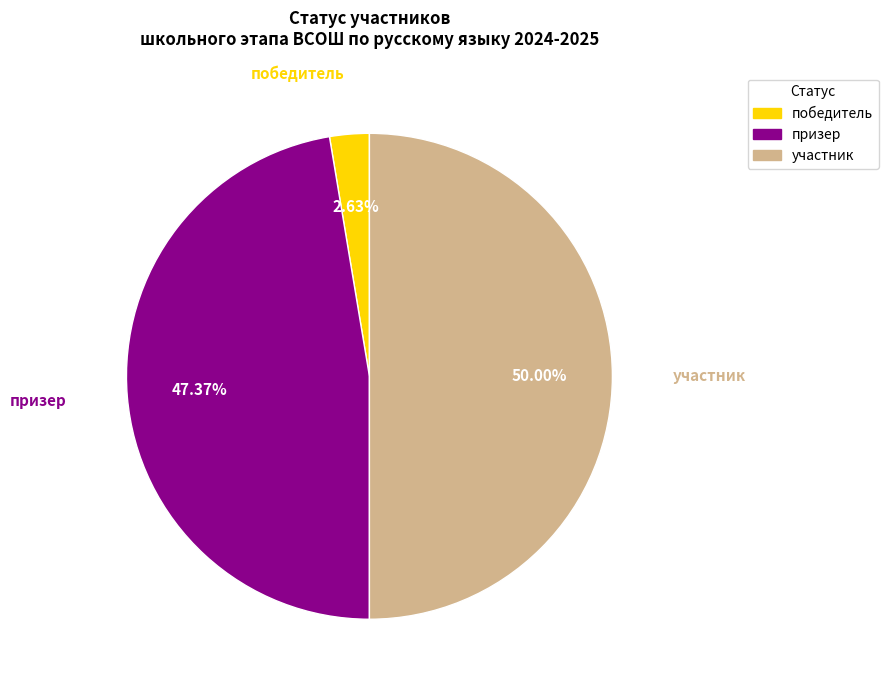

Which slice is the largest?

участник